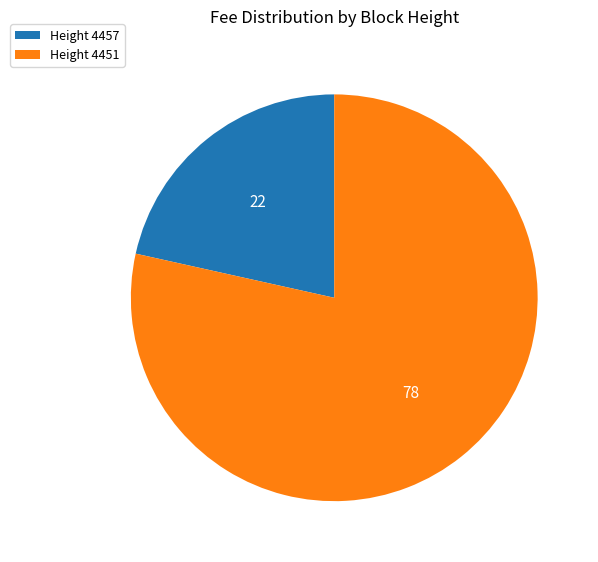

Count the number of slices in the pie.

2